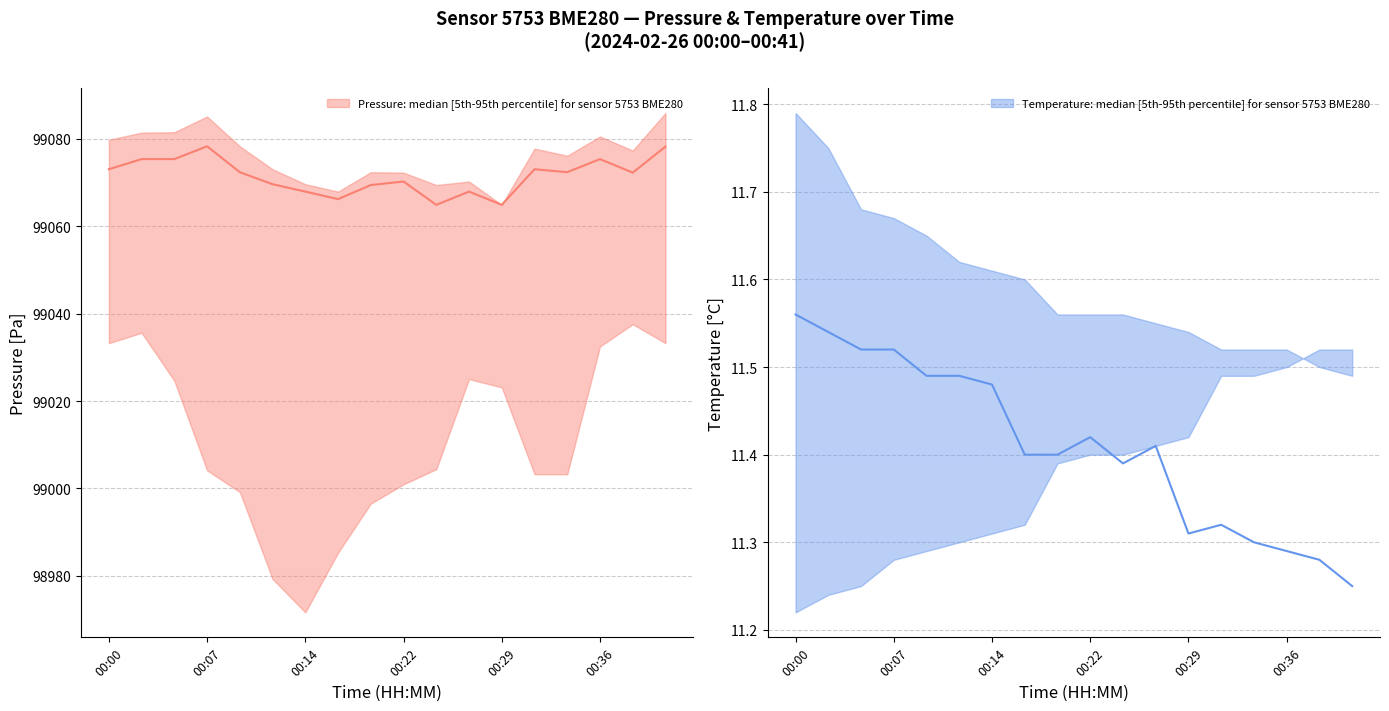

Is the value of Pressure median at 00:29 greater than the value of Temperature median at 8?

Yes